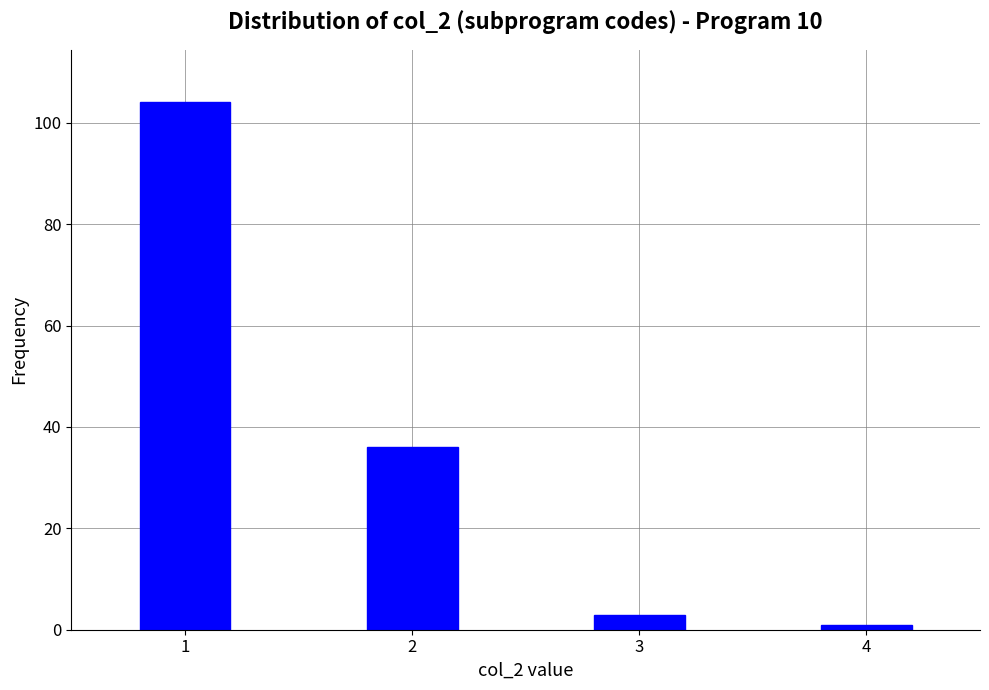

Reading right to left, extract all data points from this chart.

4=1	3=3	2=36	1=104